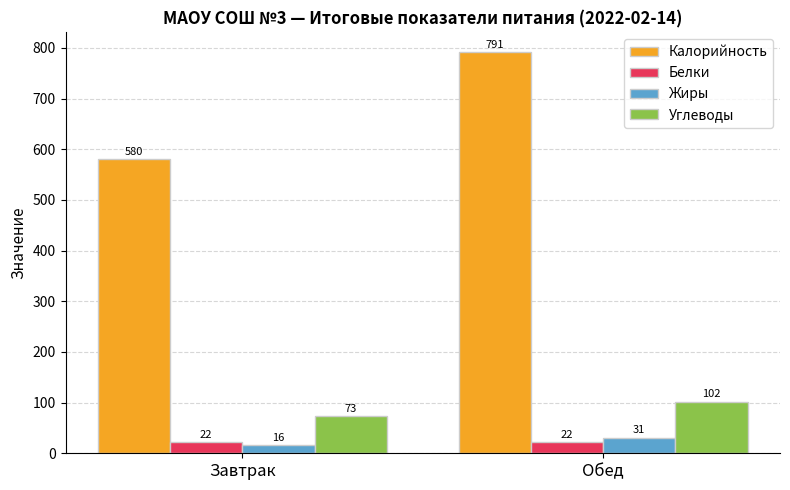

Reading left to right, list all the values displayed in this chart.

Калорийность: Завтрак=580	Обед=791
Белки: Завтрак=22	Обед=22
Жиры: Завтрак=16	Обед=31
Углеводы: Завтрак=73	Обед=102